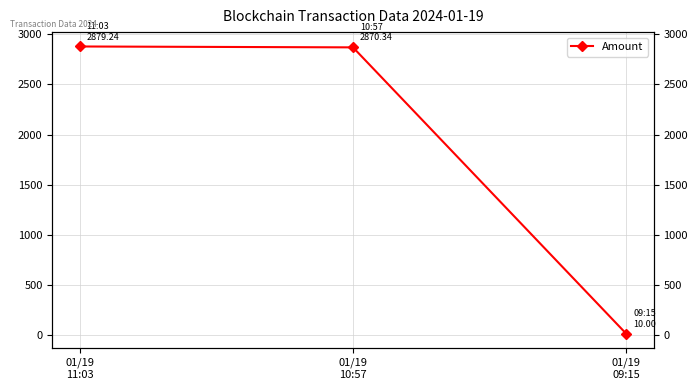

What is the label of the 3rd point from the right?

01/19
11:03